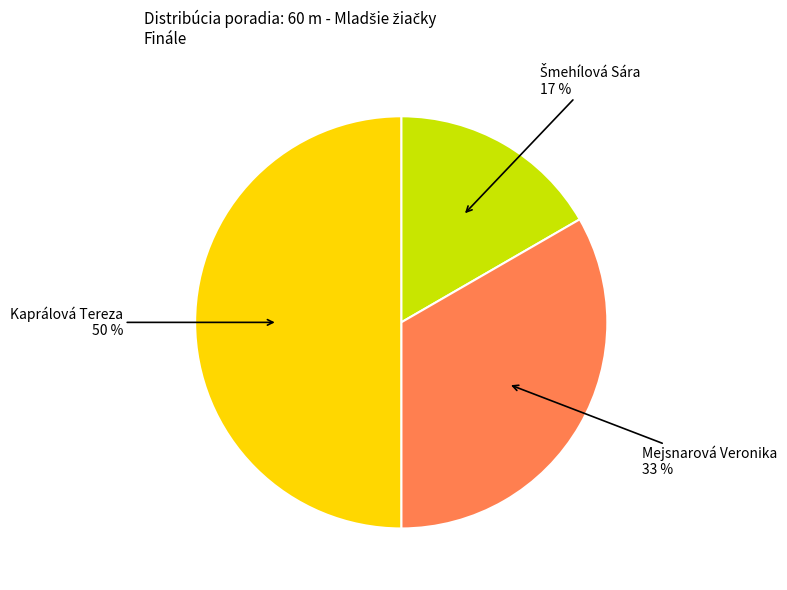

Is the sum of Kaprálová Tereza and Mejsnarová Veronika greater than half?

Yes